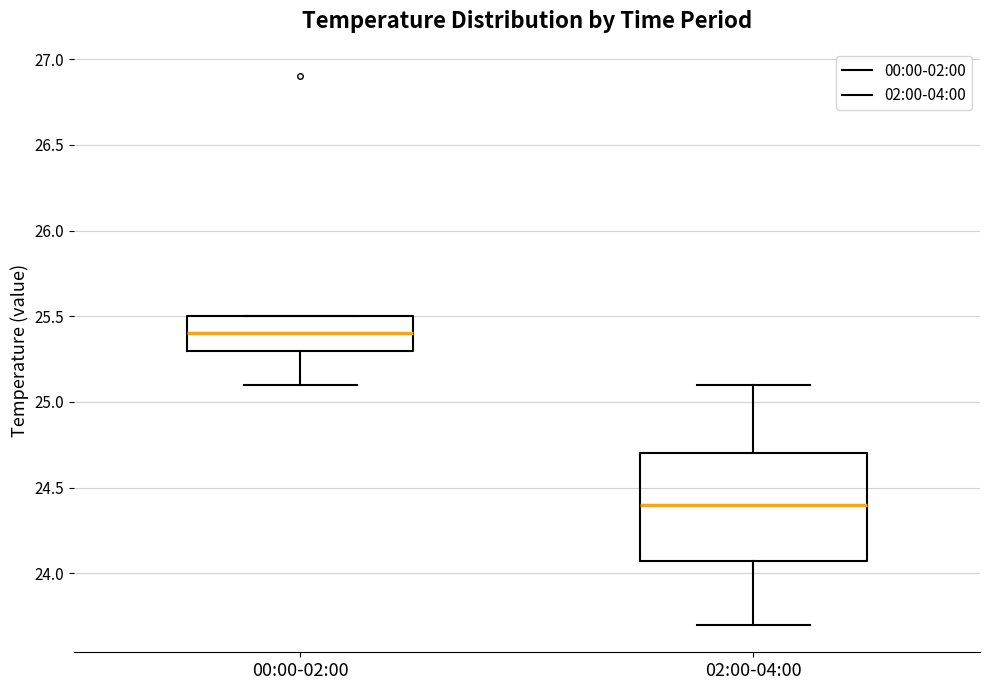

Which box has the lowest median line?

02:00-04:00